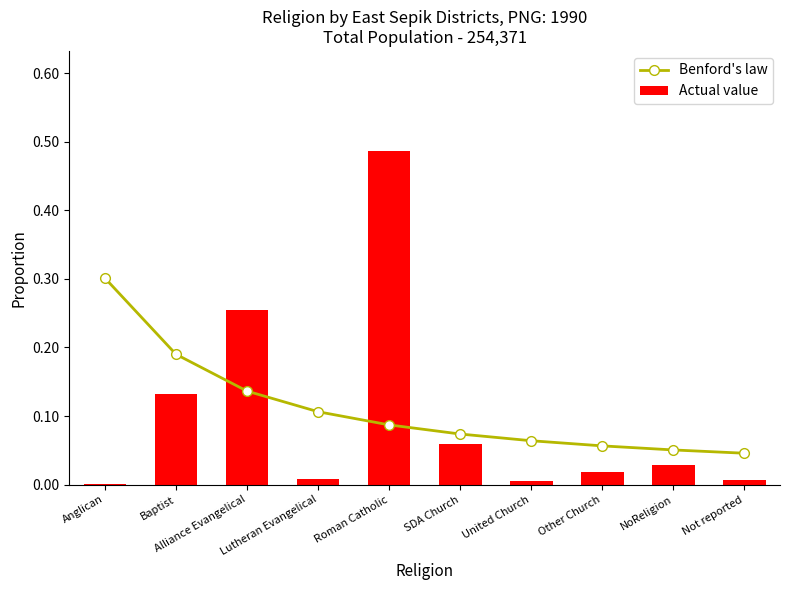

What is the highest value of the Actual value series?

0.5